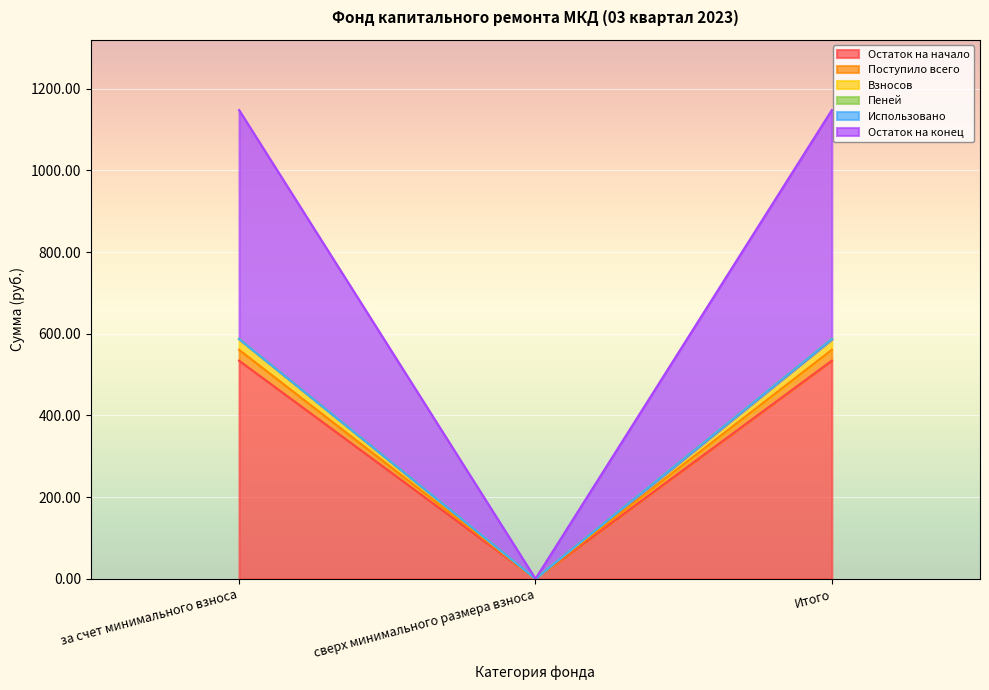

What is the label of the 2nd point from the right?

сверх минимального размера взноса